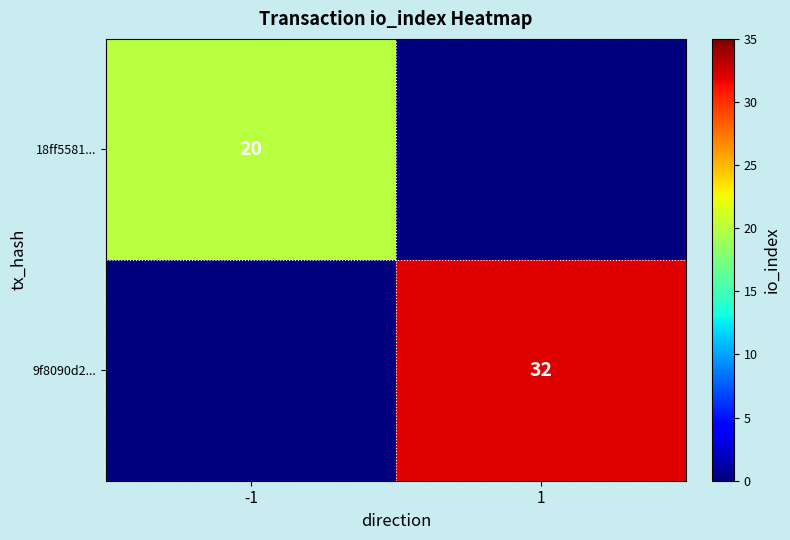

The 18ff5581... series shows 36 at -1. True or false?

False